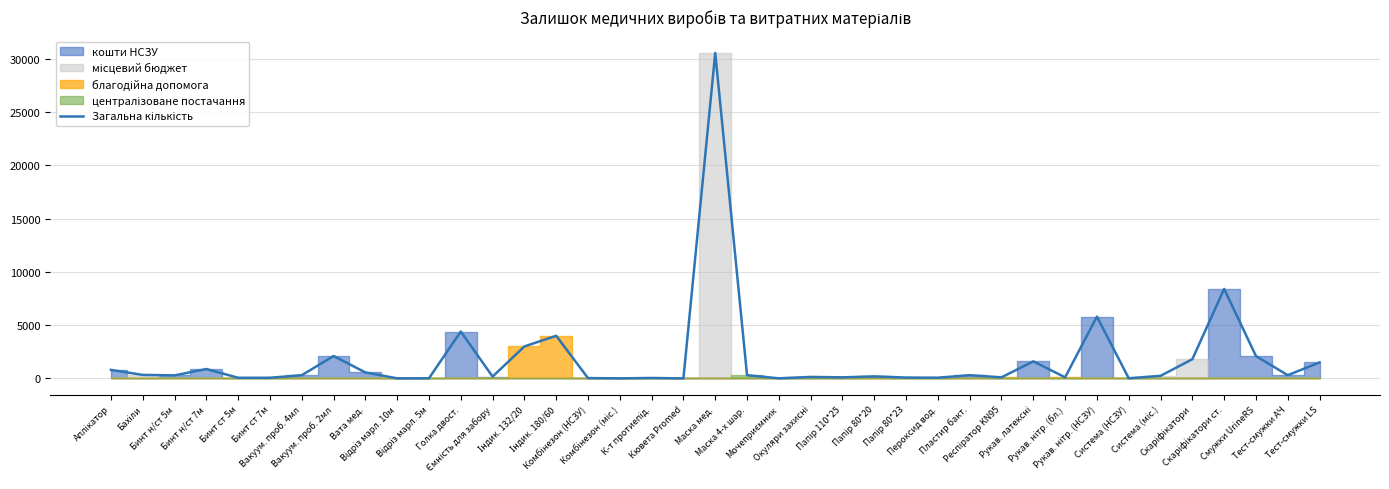

How many points are lower than both their immediate neighbors (excluding endpoints)?

12